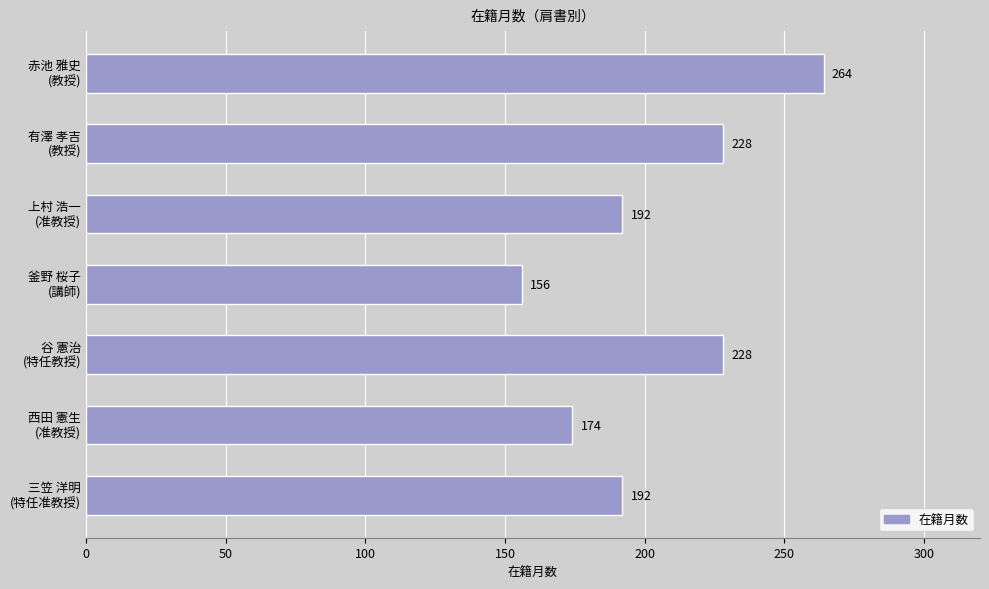

What is the smallest value displayed?

156